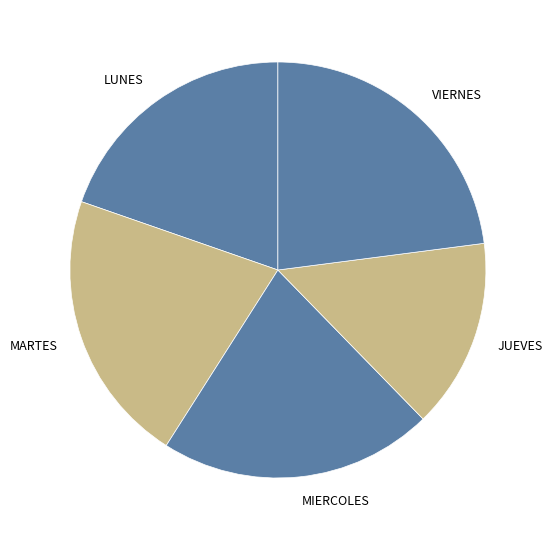

Approximately how many times larger is the value at MARTES compared to VIERNES?

0.9